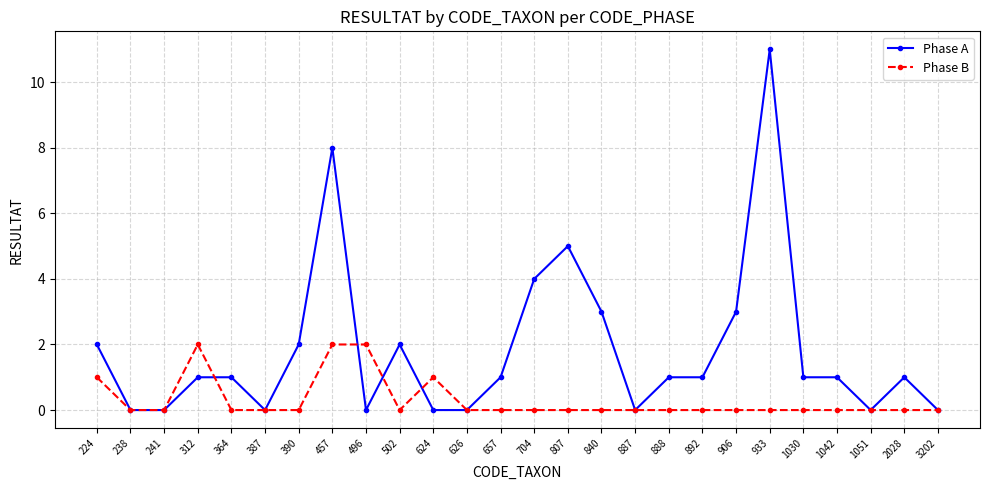

What is the difference between the maximum and minimum values in the Phase A series?

11